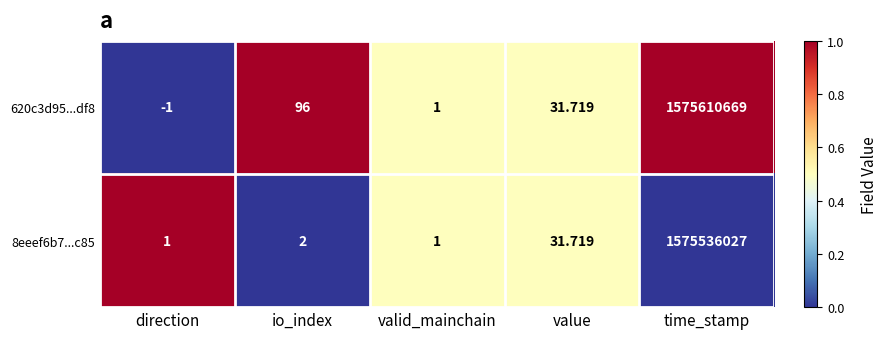

Where is 8eeef6b7...c85 nearest to the value 787768014?

value